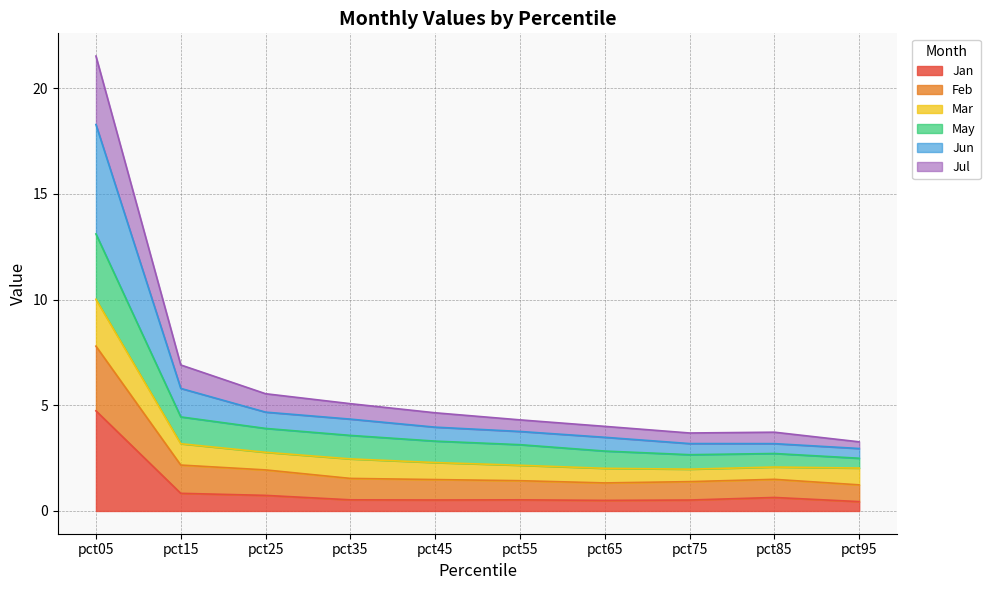

Which has a higher value, pct15 or pct05?

pct05